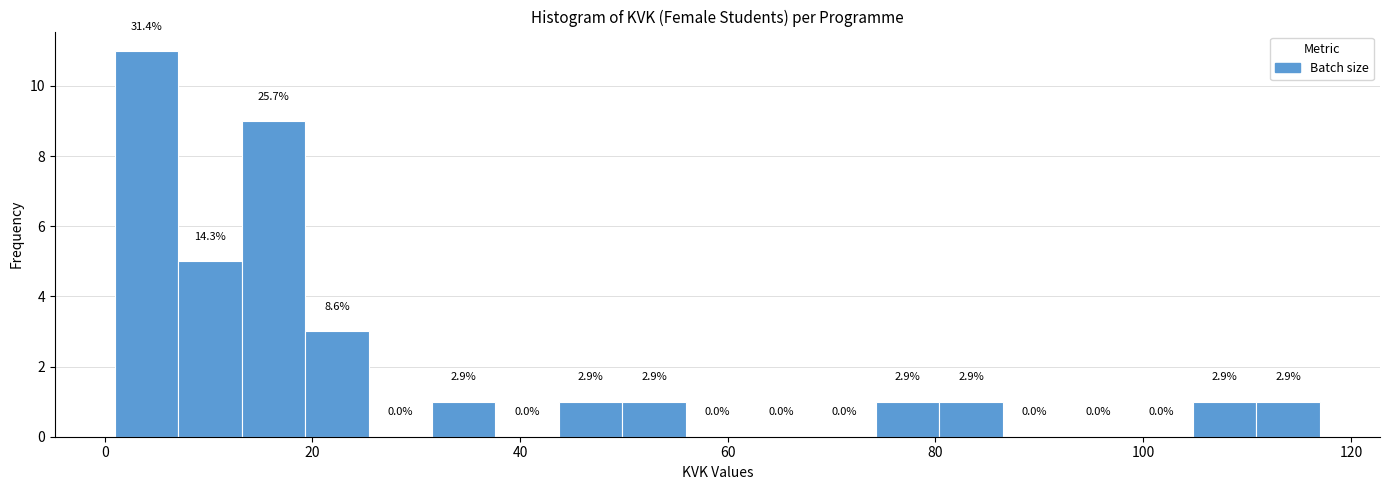

Around what value on the x-axis is the tallest bar? Give the approximate position of its centre, as read against the axis.

4